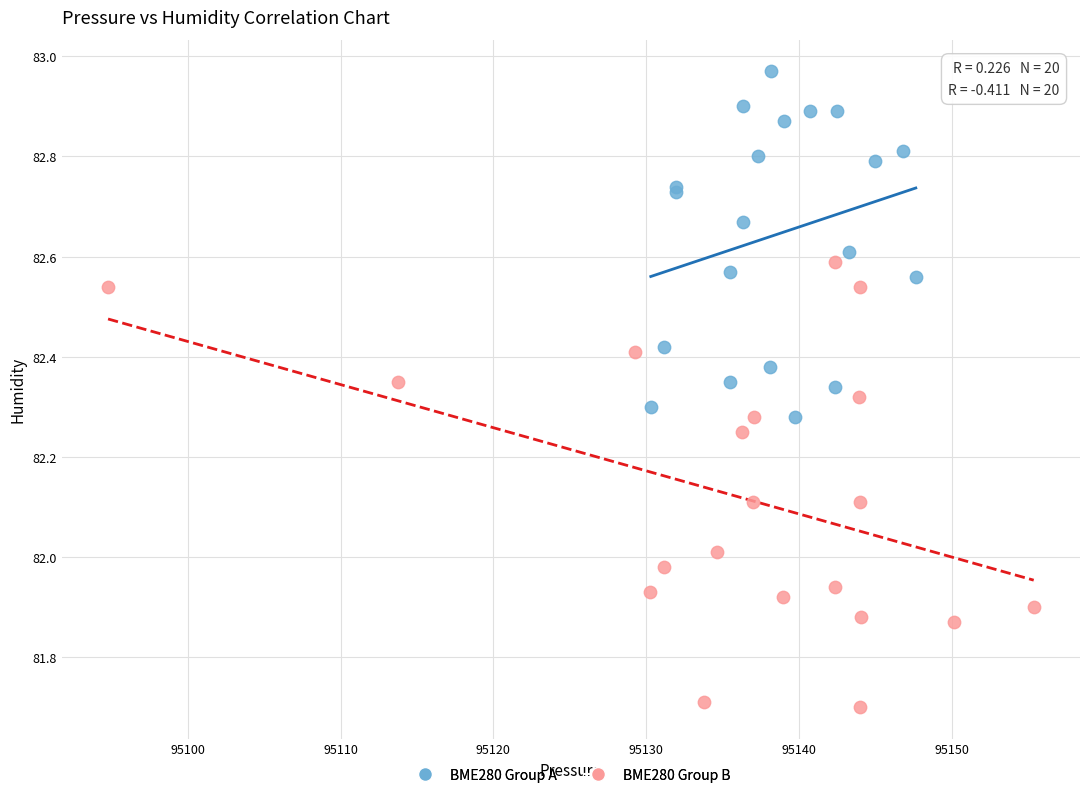

Which series contains the highest Y value?

BME280 Group A